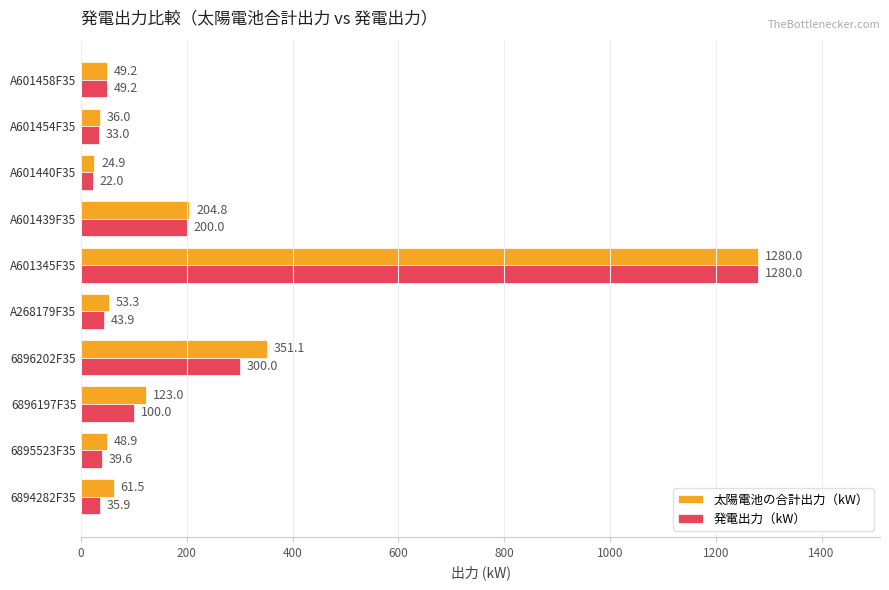

What is the maximum value for 太陽電池の合計出力（kW）?

1280.0